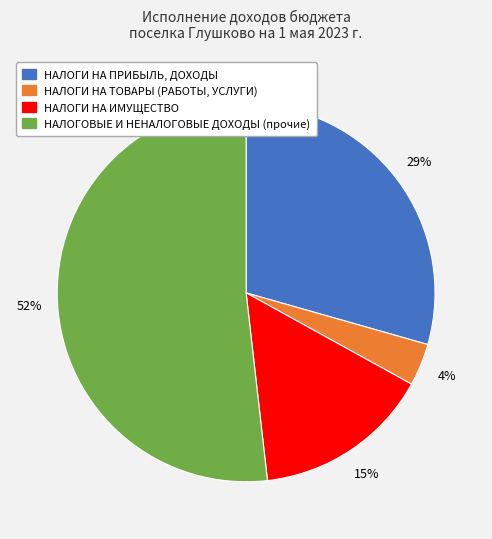

To the nearest percent, what is the average slice percentage?

25%